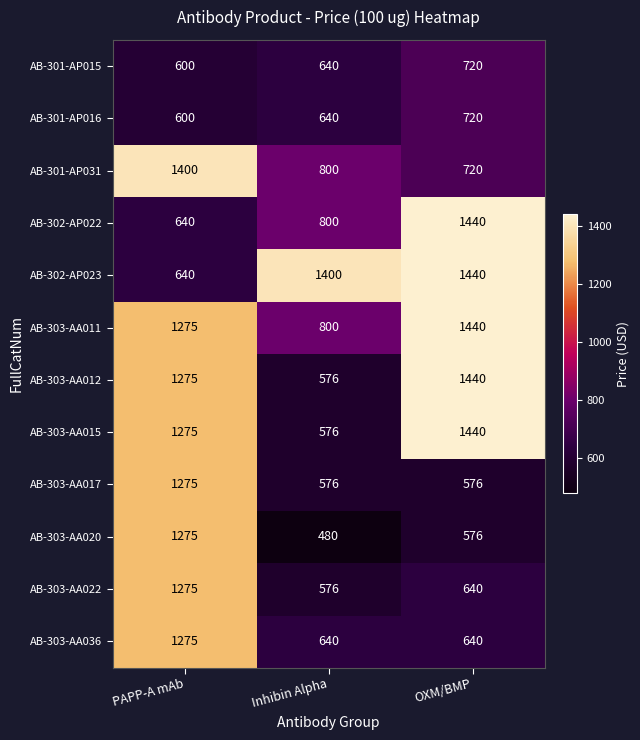

Which category has the highest value across all series?

OXM/BMP